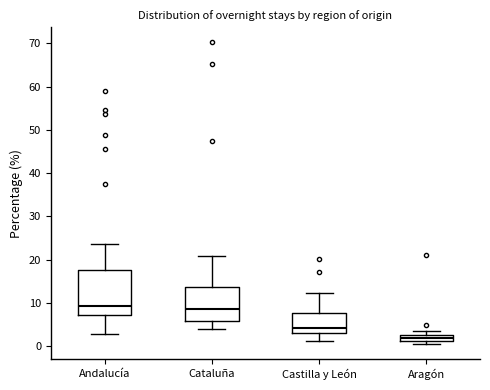

Which box is the tallest, from its lower edge to its upper edge?

Andalucía